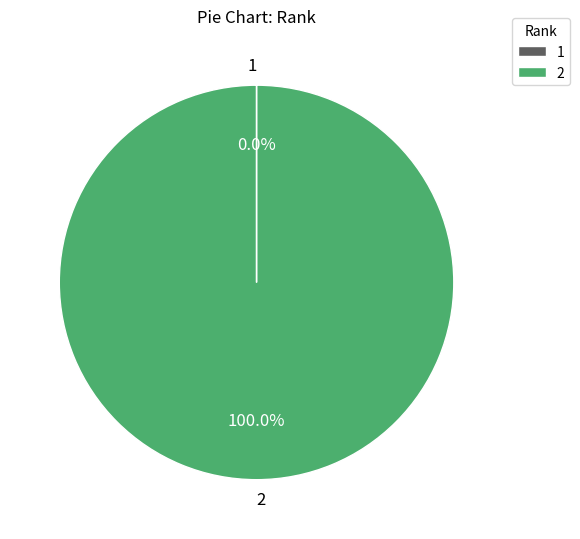

Is there any slice that represents more than half of the pie?

Yes